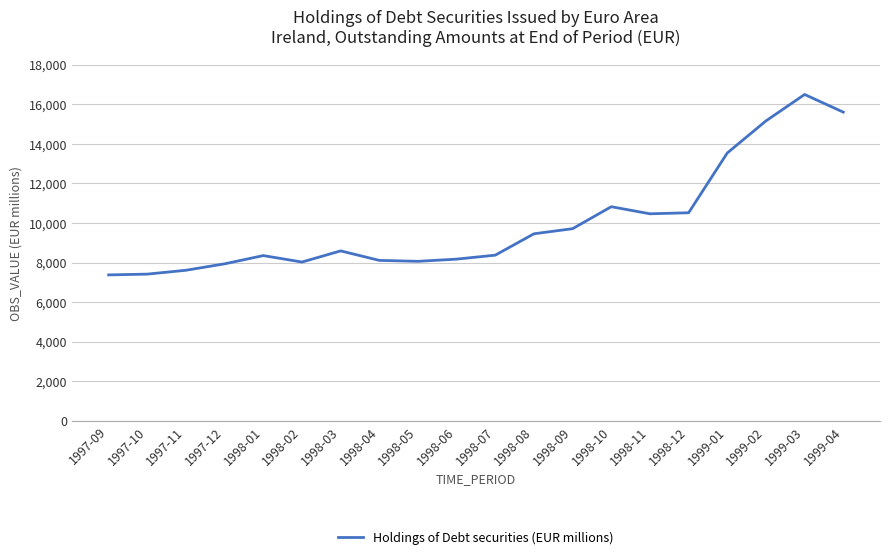

What position from the right is 1998-07?

10